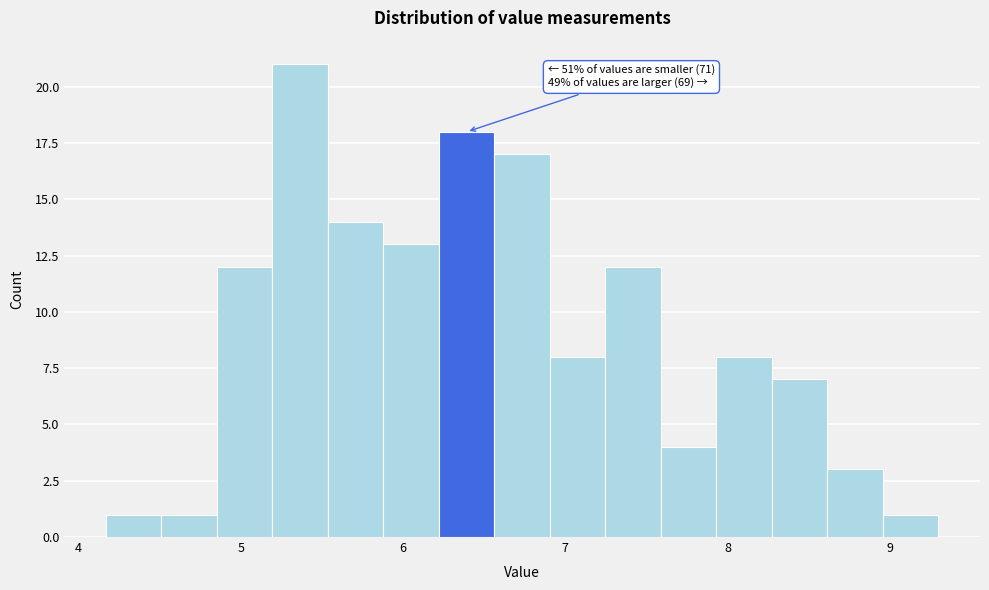

Read against the x-axis, roughly where is the centre of the tallest bar?

5.4